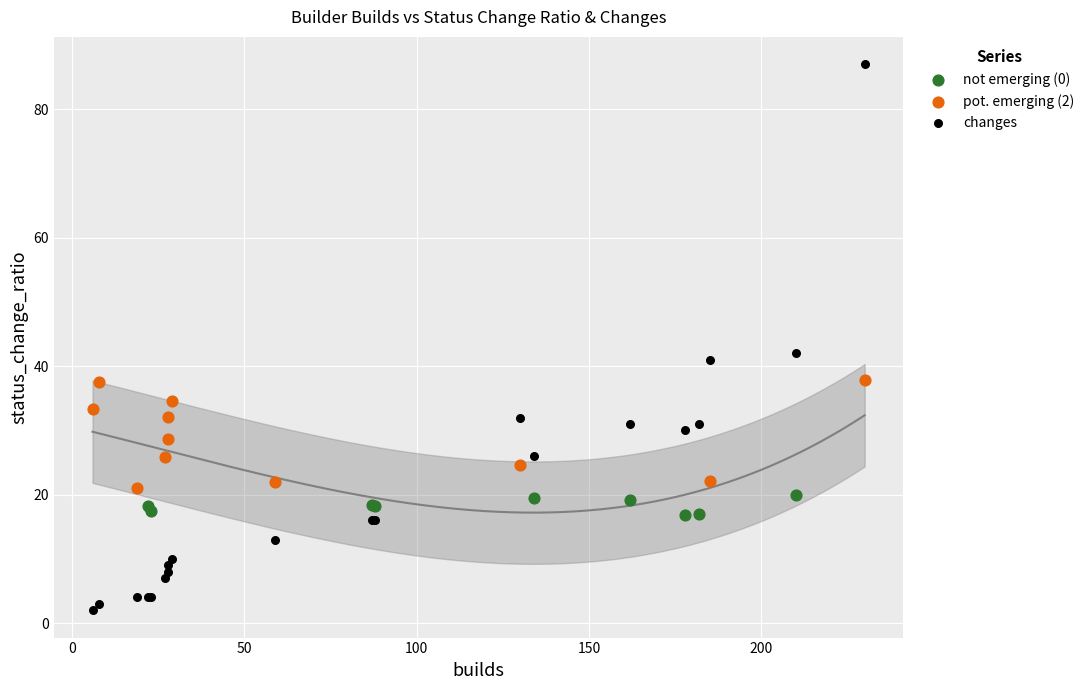

Which series contains the lowest Y value?

changes